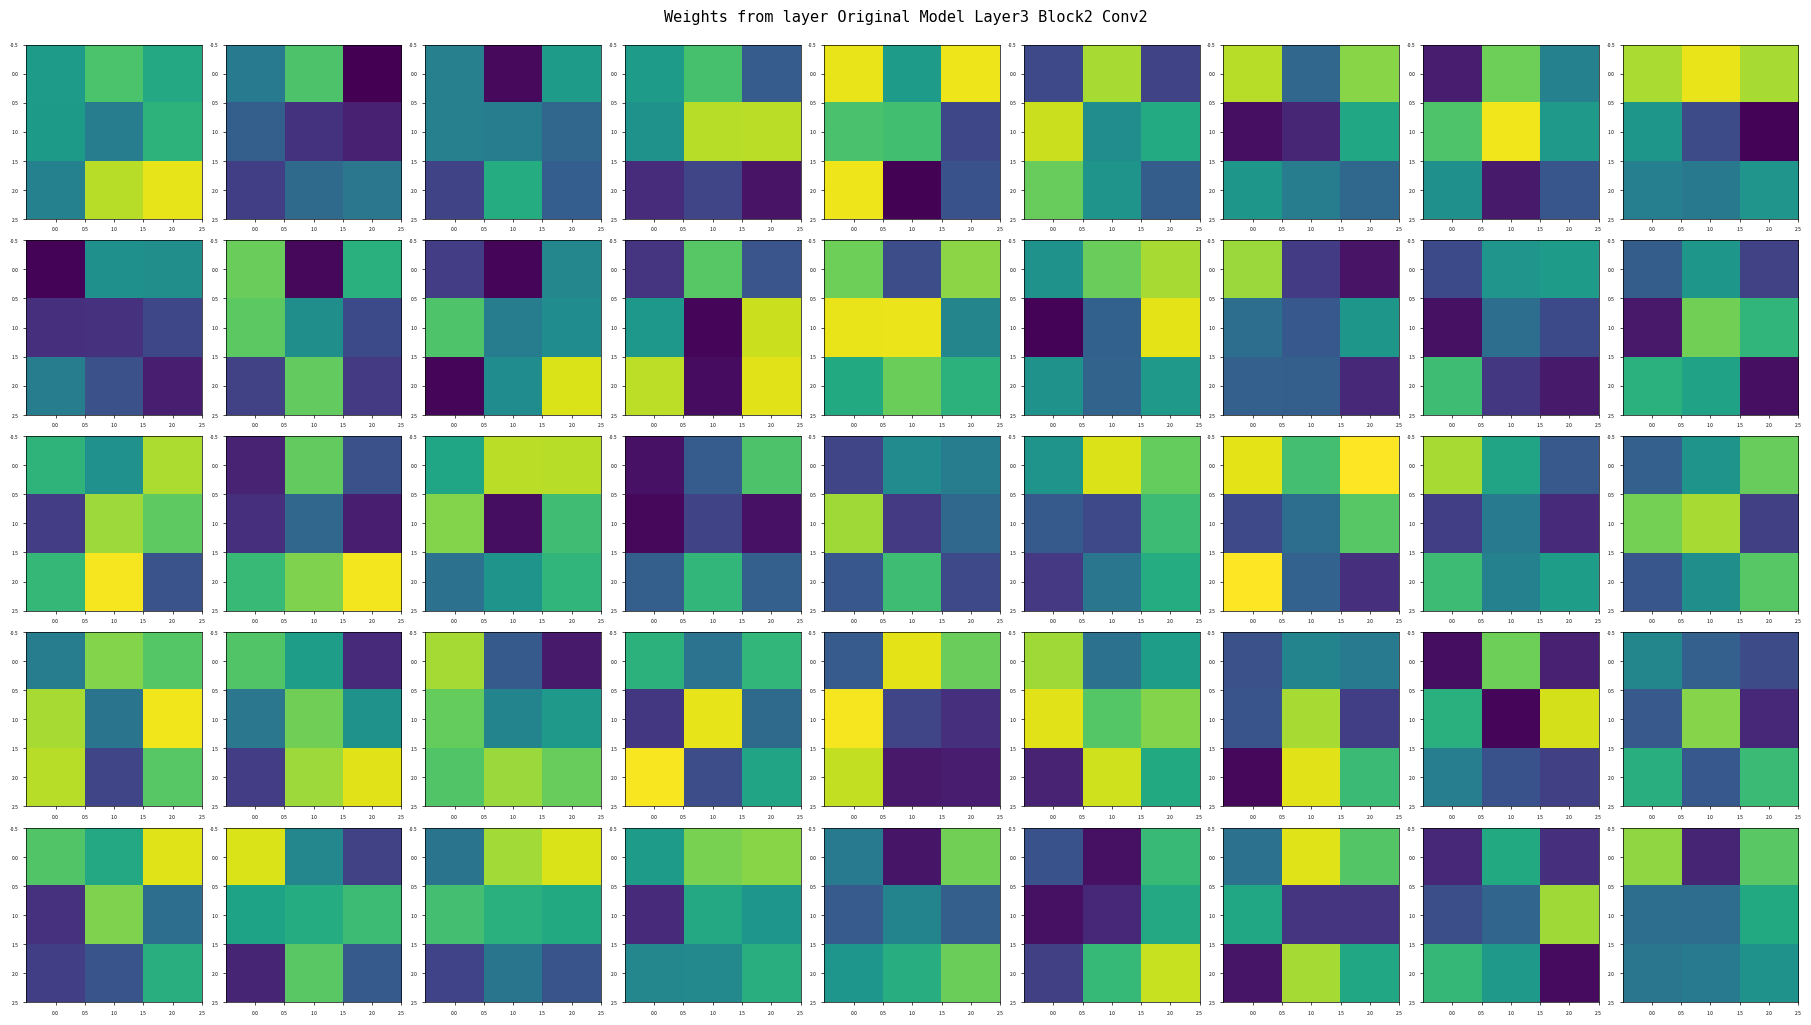

What is the maximum value for 0.0?

0.8